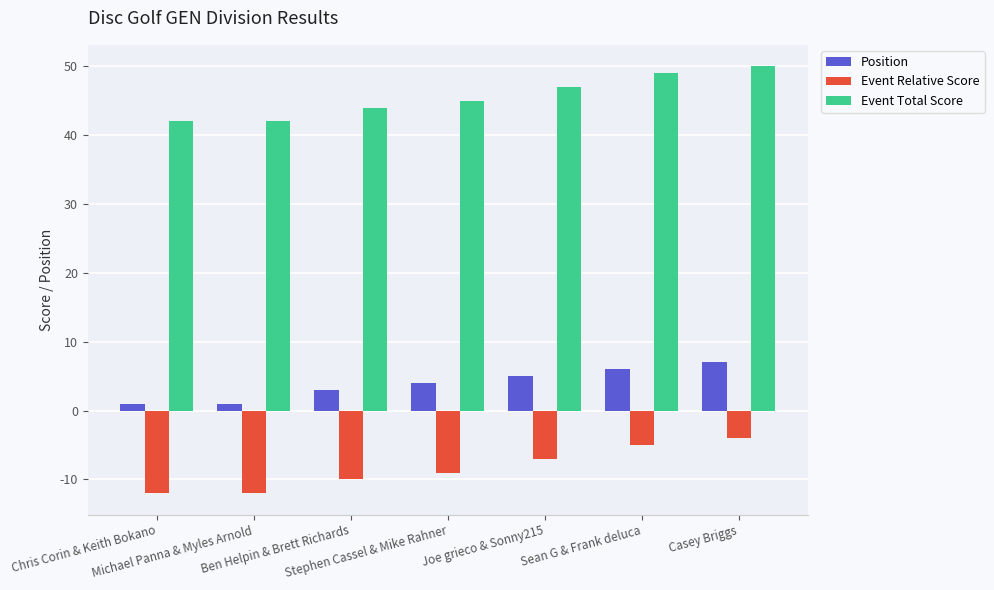

Count the number of categories in the chart.

7